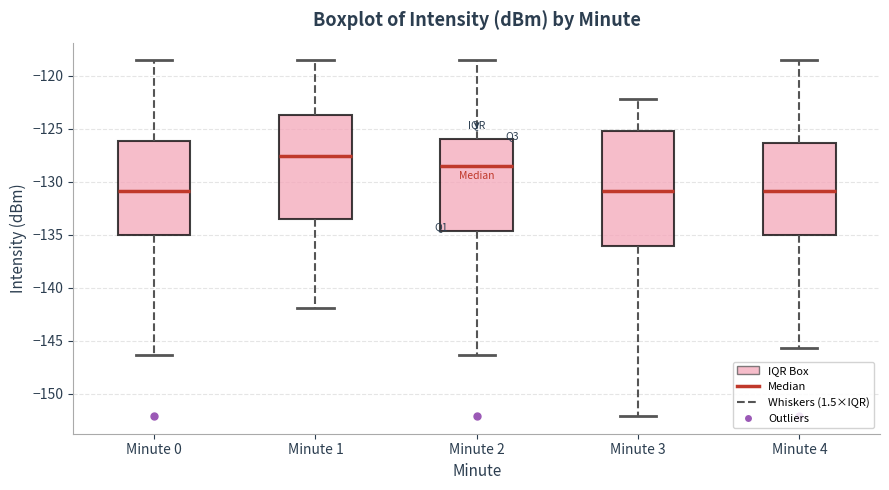

Where does the upper whisker of the box for Minute 0 end on the y-axis? The values are not printed on the chart, so give them approximately, as read against the axis.

-118.5